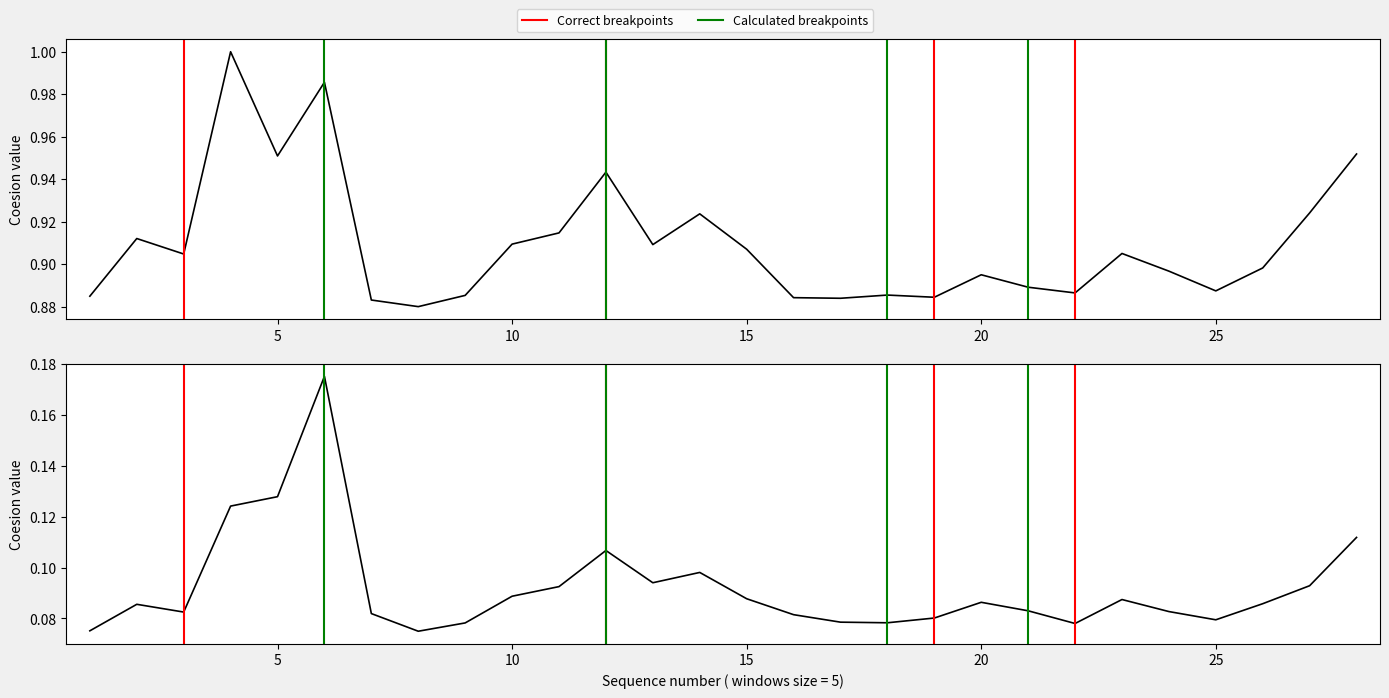

Reading left to right, what are all the values shown in this chart?

Shape_Area: 1=0.9	2=0.9	3=0.9	4=1.0	5=1.0	6=1.0	7=0.9	8=0.9	9=0.9	10=0.9	11=0.9	12=0.9	13=0.9	14=0.9	15=0.9	16=0.9	17=0.9	18=0.9	19=0.9	20=0.9	21=0.9	22=0.9	23=0.9	24=0.9	25=0.9	26=0.9	27=0.9	28=1.0
Shape_Length: 1=0.1	2=0.1	3=0.1	4=0.1	5=0.1	6=0.2	7=0.1	8=0.1	9=0.1	10=0.1	11=0.1	12=0.1	13=0.1	14=0.1	15=0.1	16=0.1	17=0.1	18=0.1	19=0.1	20=0.1	21=0.1	22=0.1	23=0.1	24=0.1	25=0.1	26=0.1	27=0.1	28=0.1